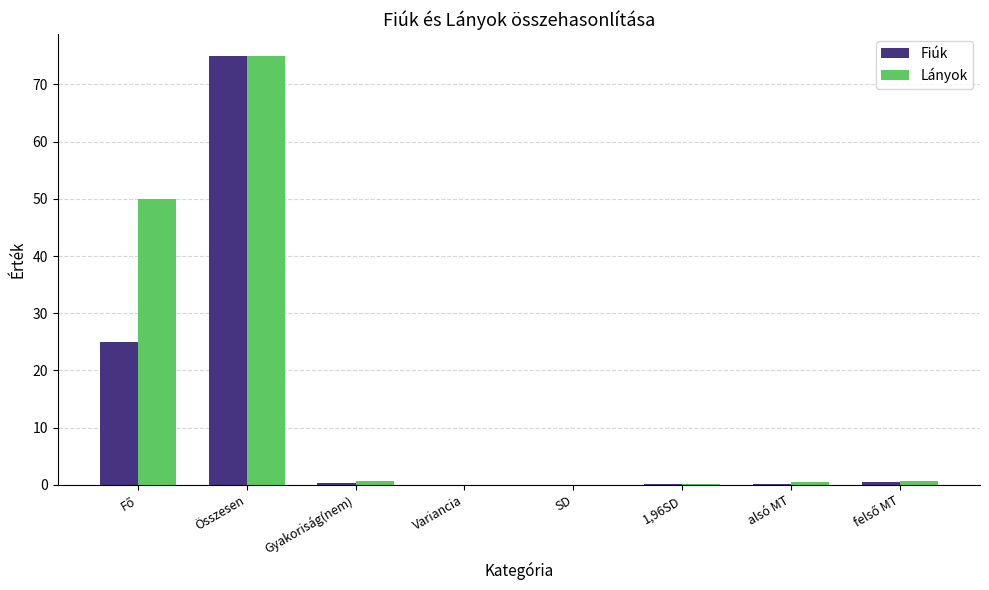

Which series has the largest total across all categories?

Lányok